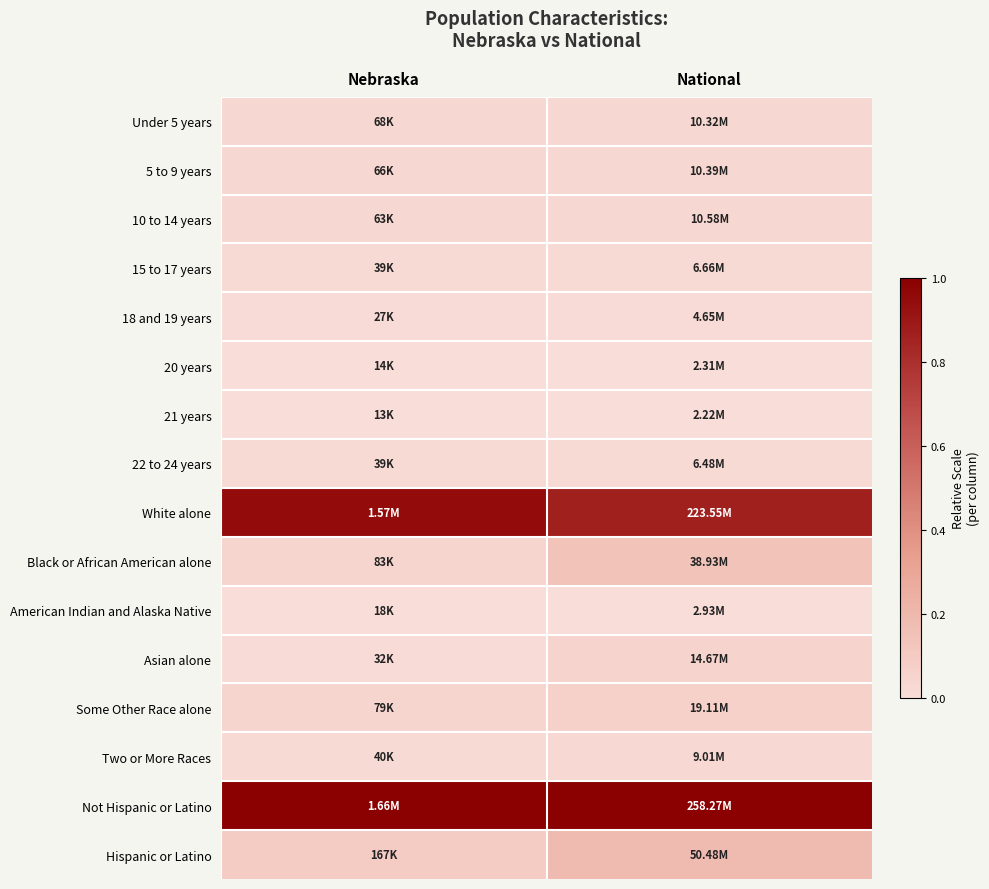

Rank the series at National from lowest to highest value.

21 years, 20 years, American Indian and Alaska Native, 18 and 19 years, 22 to 24 years, 15 to 17 years, Two or More Races, Under 5 years, 5 to 9 years, 10 to 14 years, Asian alone, Some Other Race alone, Black or African American alone, Hispanic or Latino, White alone, Not Hispanic or Latino